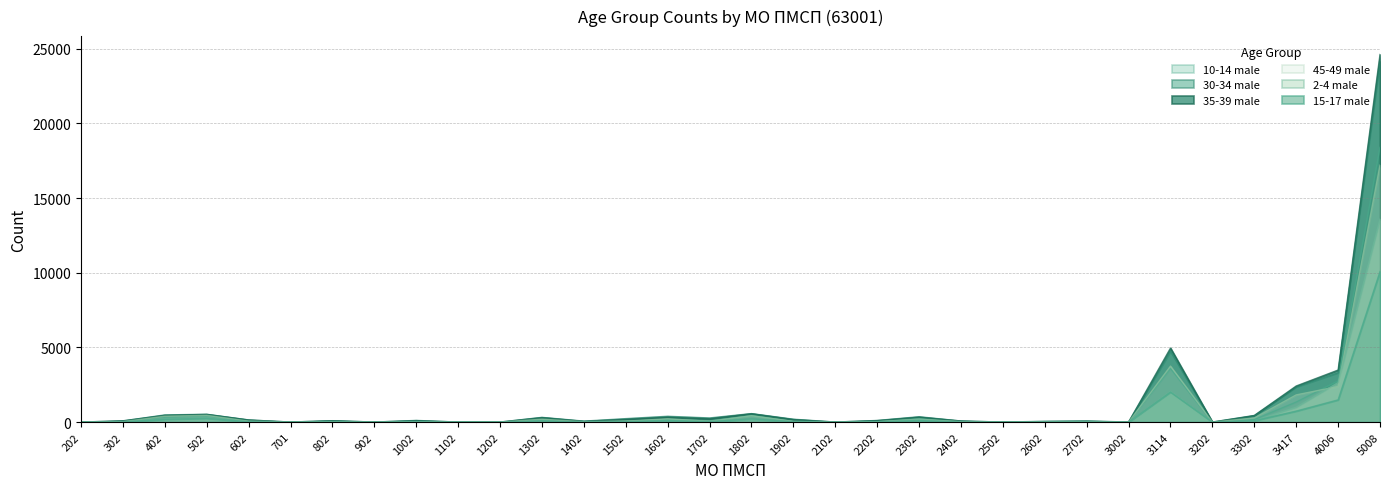

True or false: 35-39 male has a value of 0 at 63001-3002.

True